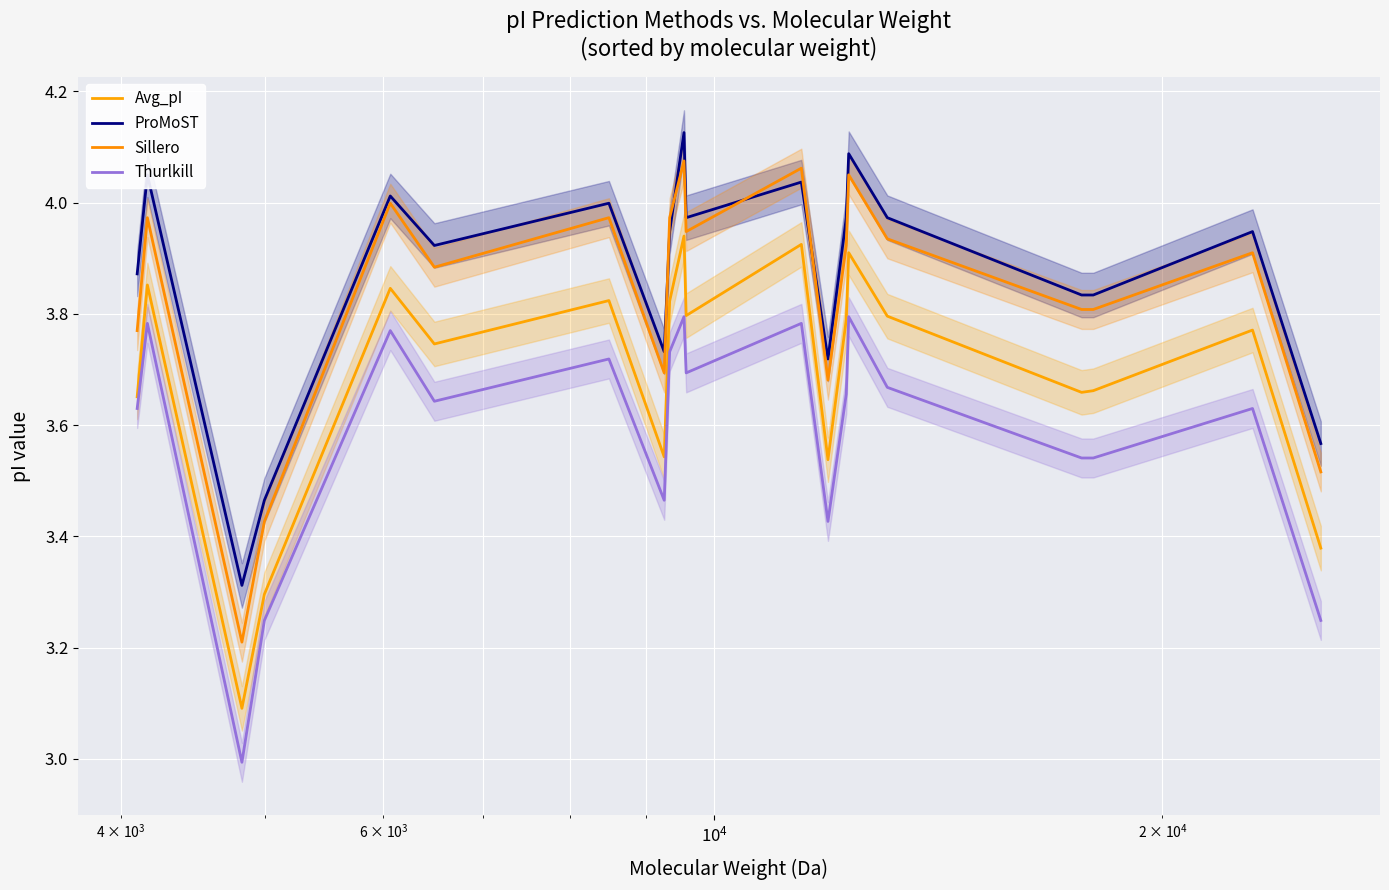

Reading right to left, what are all the values shown in this chart?

Avg_pI: 3.4	3.8	3.7	3.7	3.8	3.9	3.8	3.5	3.9	3.8	3.9	3.8	3.5	3.8	3.7	3.8	3.3	3.1	3.9	3.7
ProMoST: 3.6	3.9	3.8	3.8	4.0	4.1	4.0	3.7	4.0	4.0	4.1	3.9	3.7	4.0	3.9	4.0	3.5	3.3	4.0	3.9
Sillero: 3.5	3.9	3.8	3.8	3.9	4.0	3.9	3.7	4.1	3.9	4.1	4.0	3.7	4.0	3.9	4.0	3.4	3.2	4.0	3.8
Thurlkill: 3.2	3.6	3.5	3.5	3.7	3.8	3.7	3.4	3.8	3.7	3.8	3.7	3.5	3.7	3.6	3.8	3.2	3.0	3.8	3.6